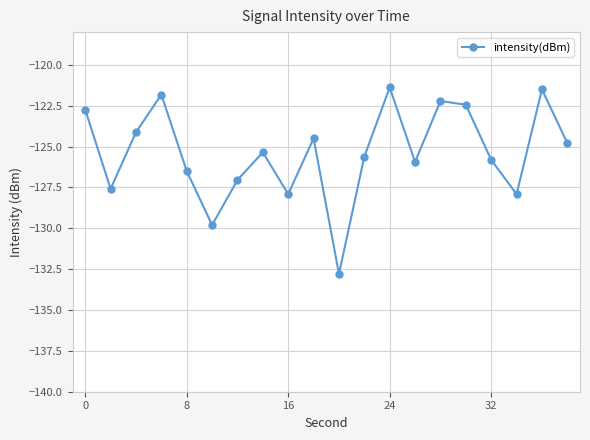

What is the difference between the maximum and minimum values?

11.4